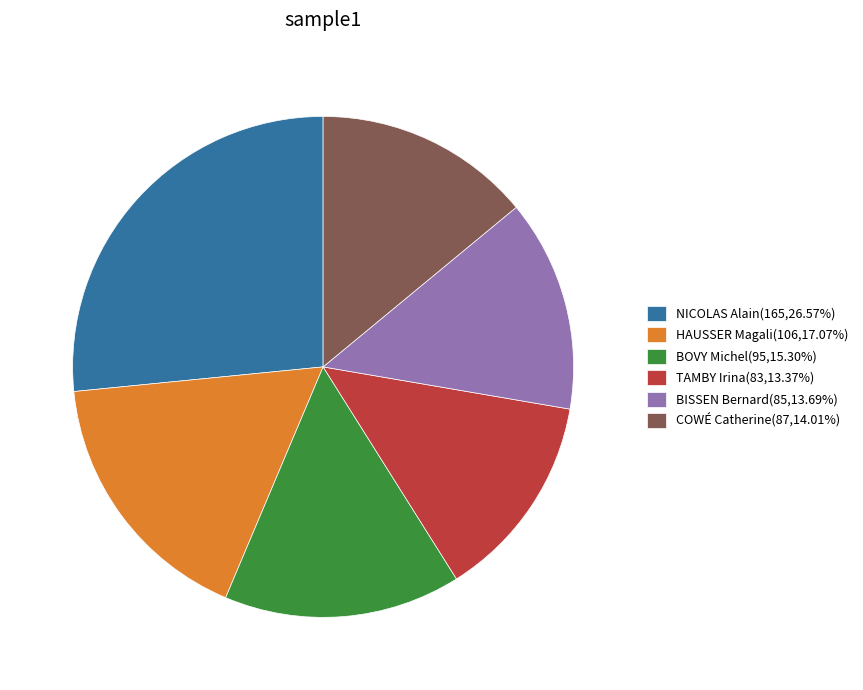

The COWÉ Catherine slice represents 14% of the pie. True or false?

True